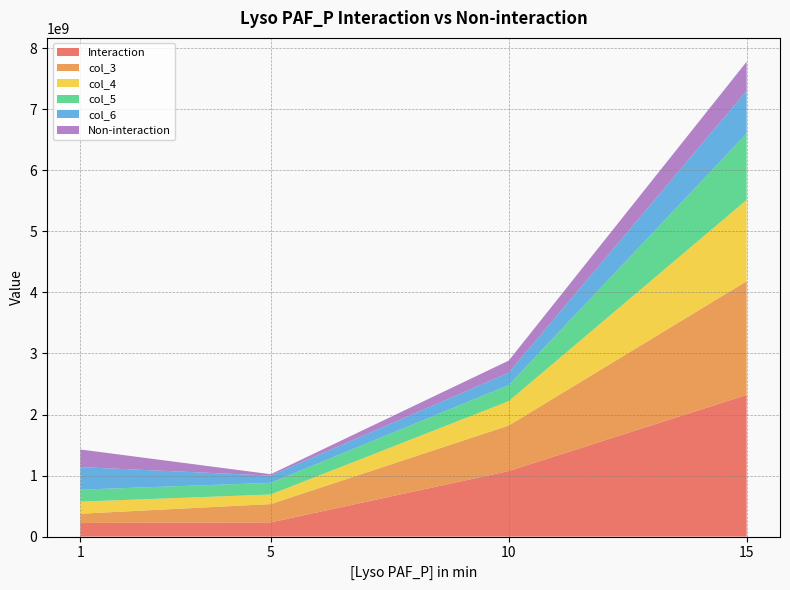

Reading left to right, extract all data points from this chart.

Interaction: 222888964.3	232839583.3	1073989189.0	2321072566.0
col_3: 151705669.5	299619178.1	745621052.6	1863833600.0
col_4: 198041095.9	157097810.2	399650574.7	1332409091.0
col_5: 196276300.6	190958333.3	262633634.7	1088257490.0
col_6: 369526477.0	118830151.8	202464608.1	699389516.1
Non-interaction: 289000000.0	22300000.0	199000000.0	477327038.6